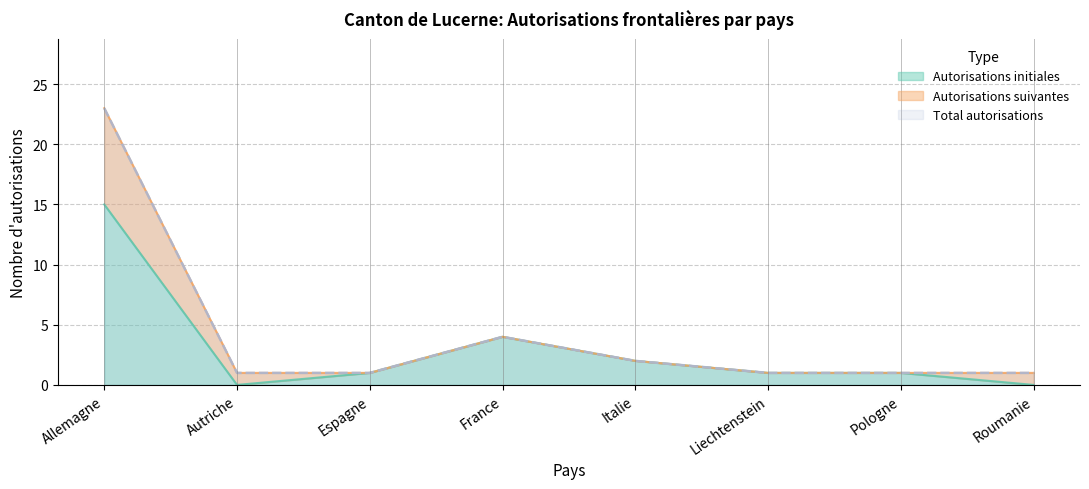

What is the difference between the maximum and minimum values in the Total autorisations series?

22